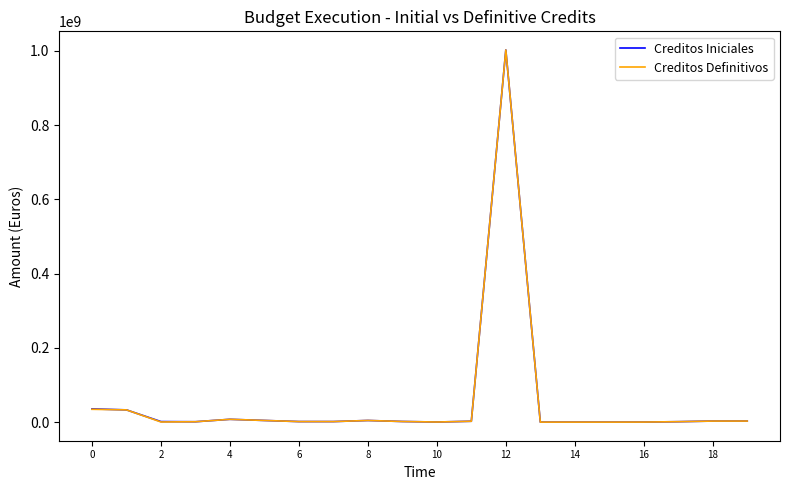

Which series has the largest range (max minus min)?

Creditos Iniciales